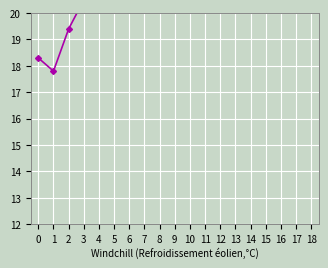

At which category does the data reach its first local peak?

14